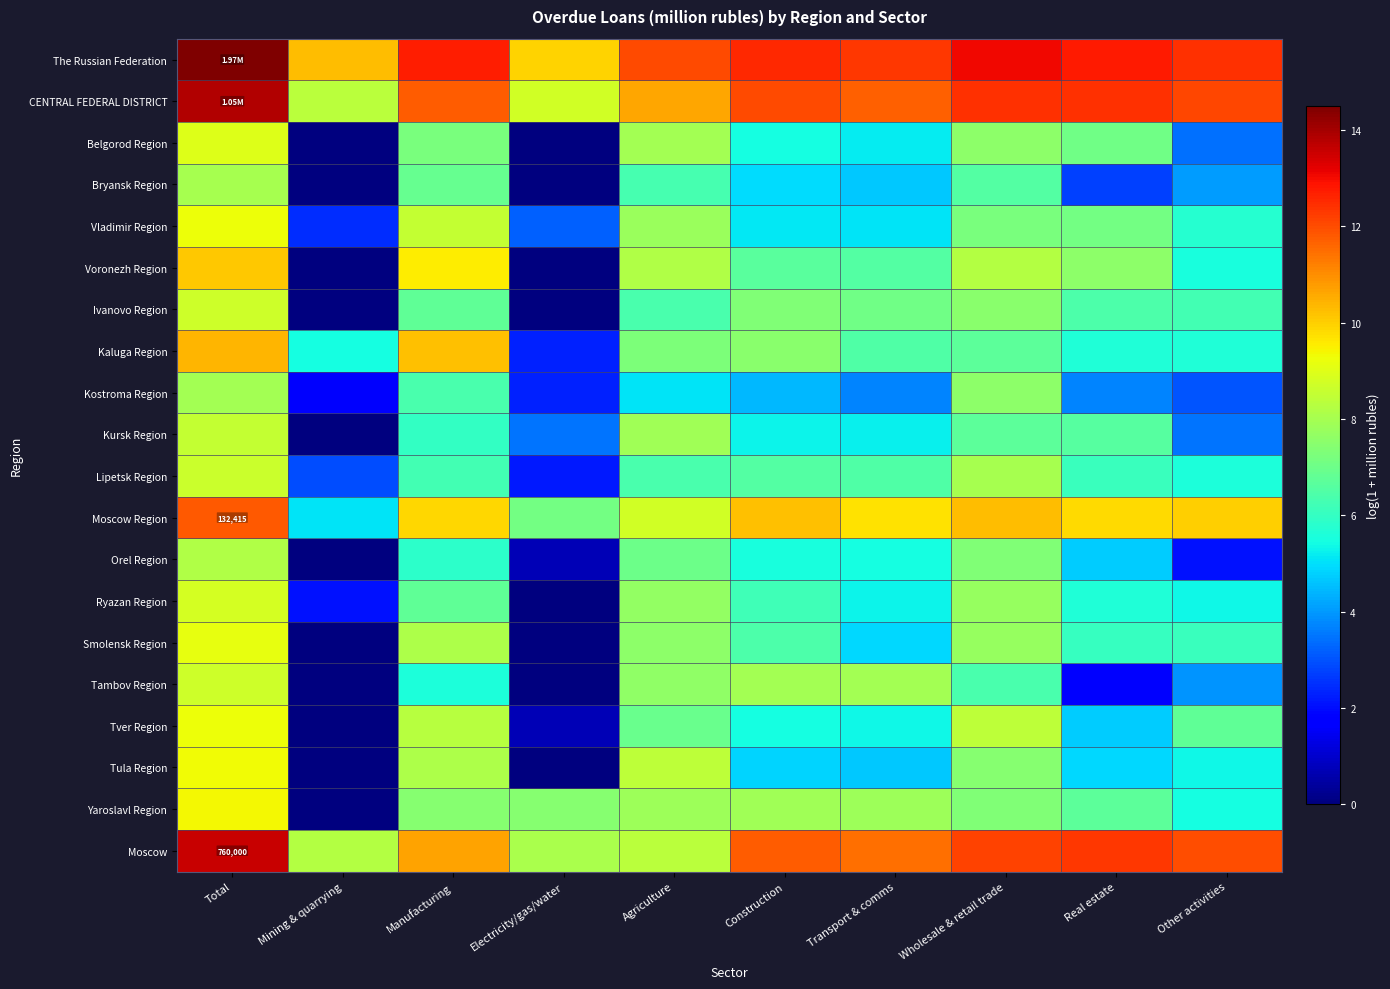

True or false: Voronezh Region has a value of 6.5 at Transport & comms.

True